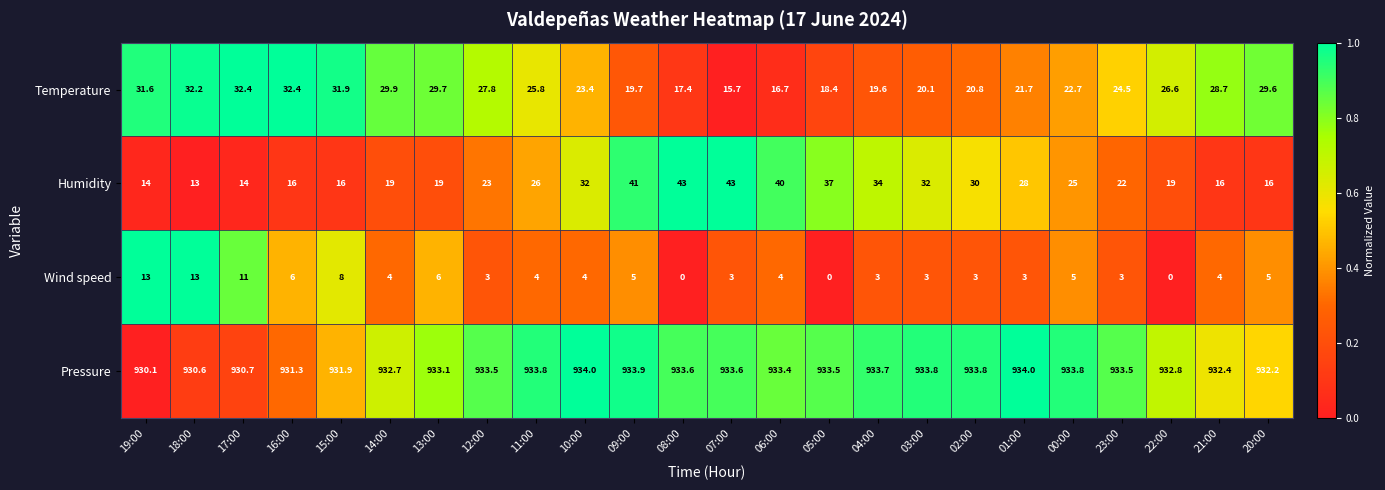

Which series has the widest spread of values?

Humidity